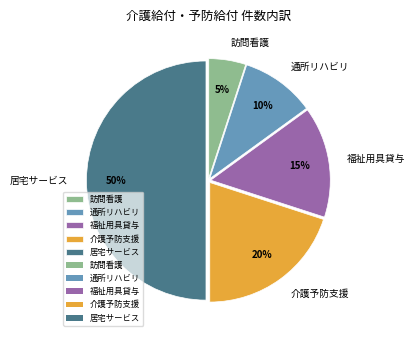

Which category has the smallest portion of the pie?

訪問看護